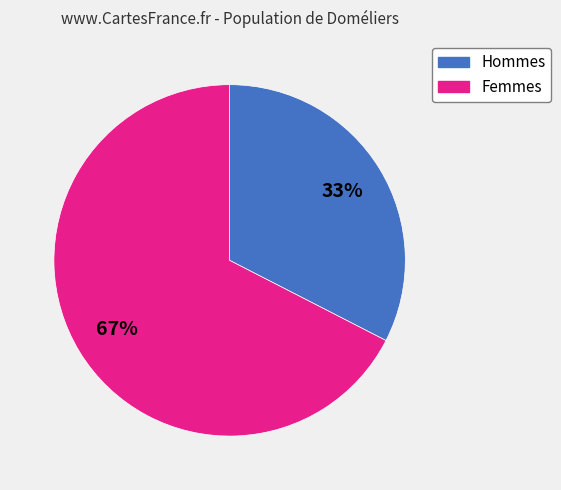

To the nearest percent, what percentage of the pie is Hommes?

33%